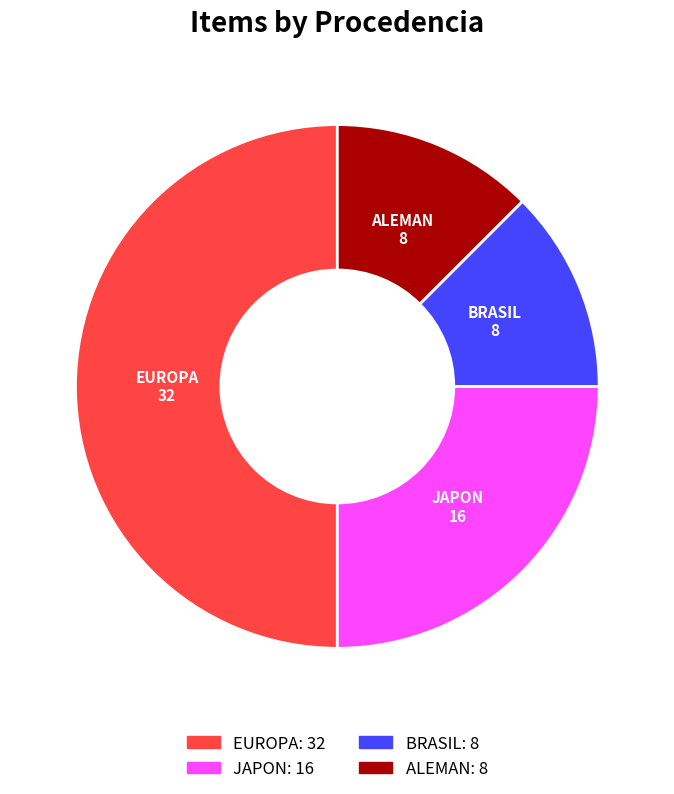

Is the sum of ALEMAN and EUROPA greater than half?

Yes